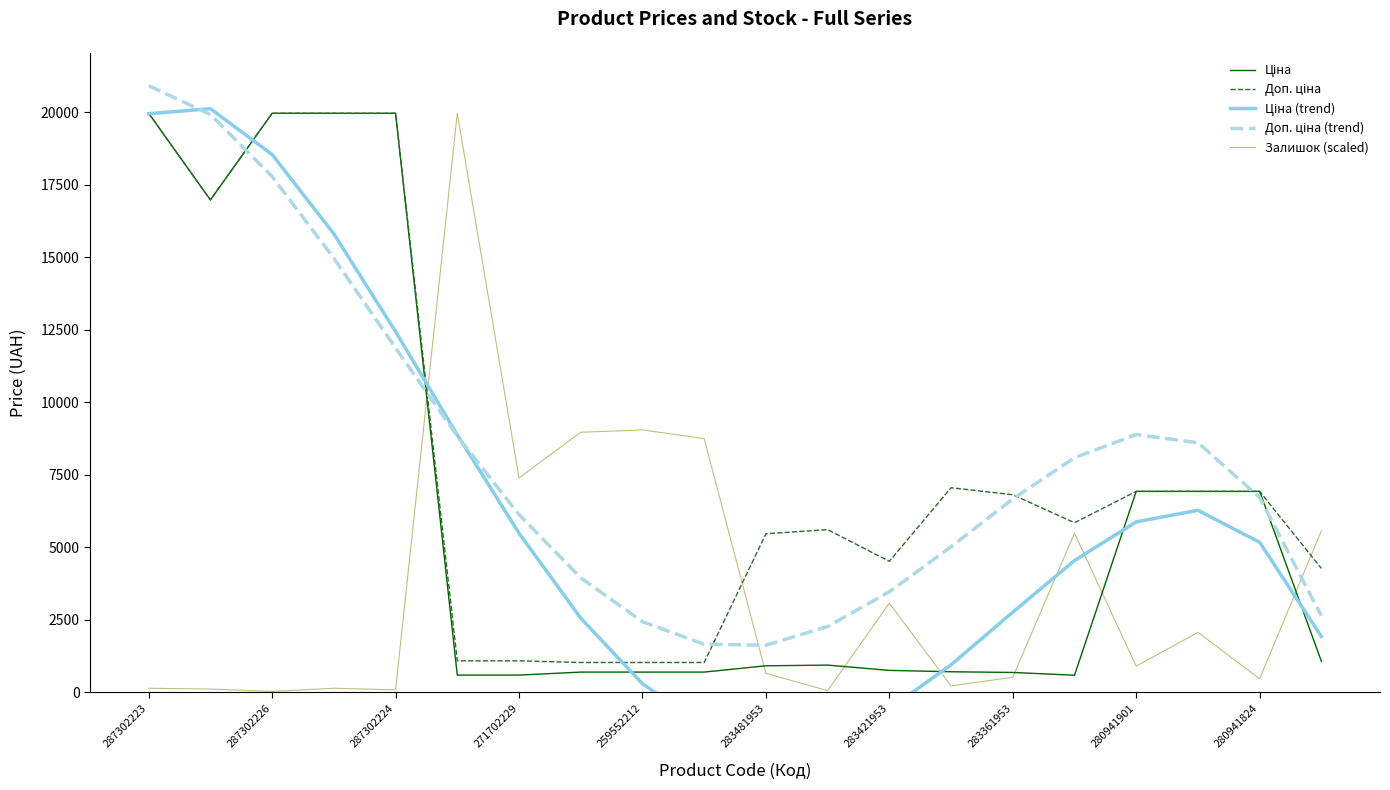

The Залишок (scaled) series shows 12657.7 at 259552212. True or false?

False